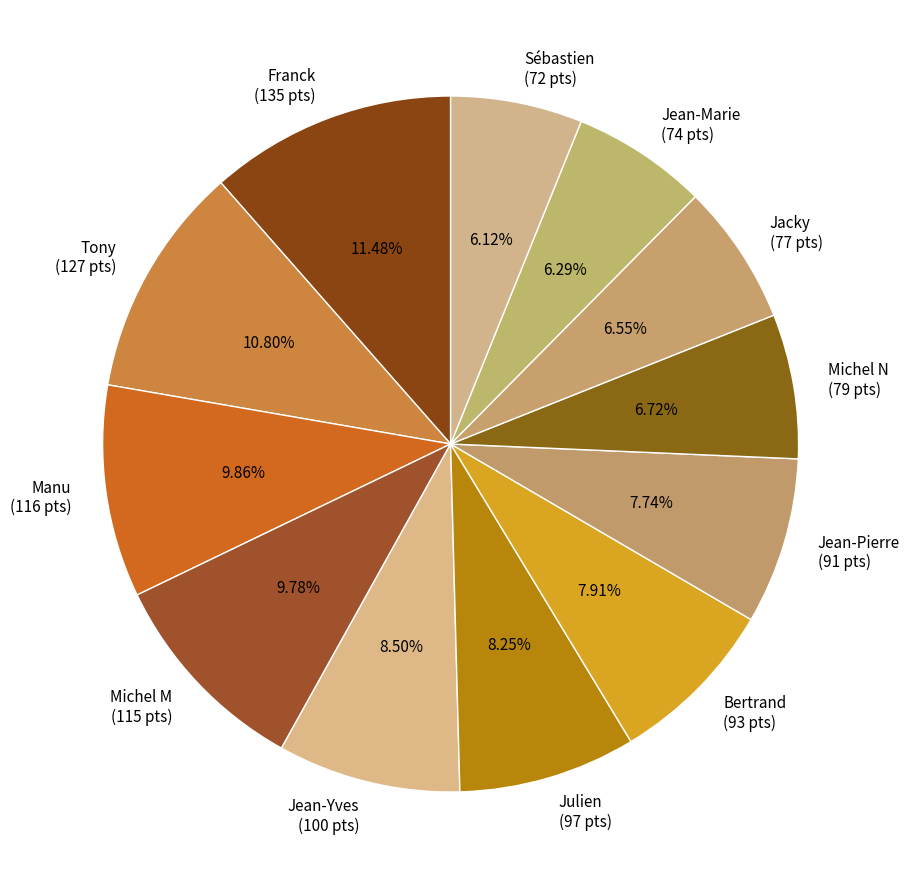

What percentage is NOT represented by Jean-Marie?

93.7%